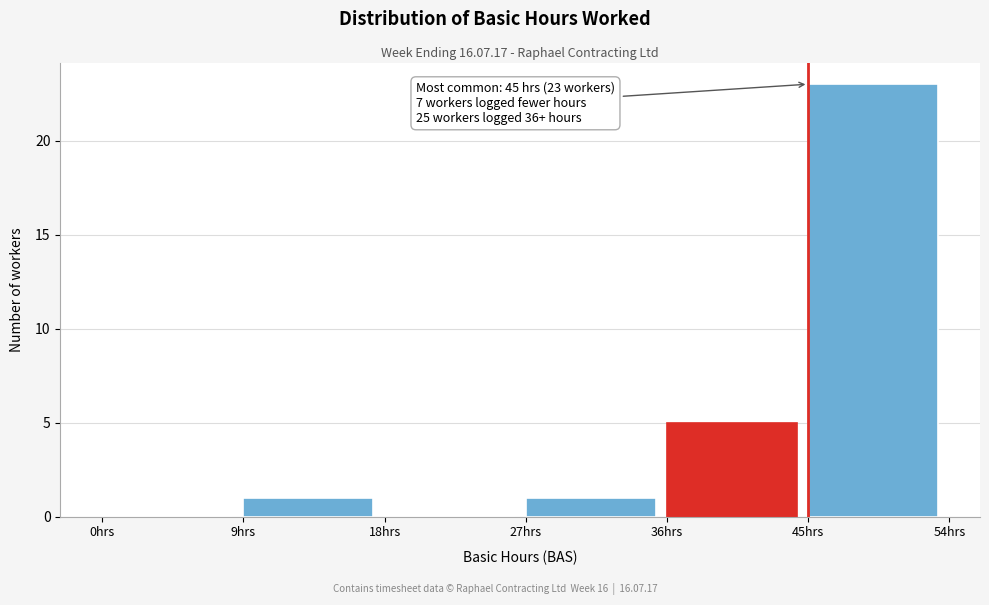

Which range on the x-axis has the tallest bar?

45 to 54